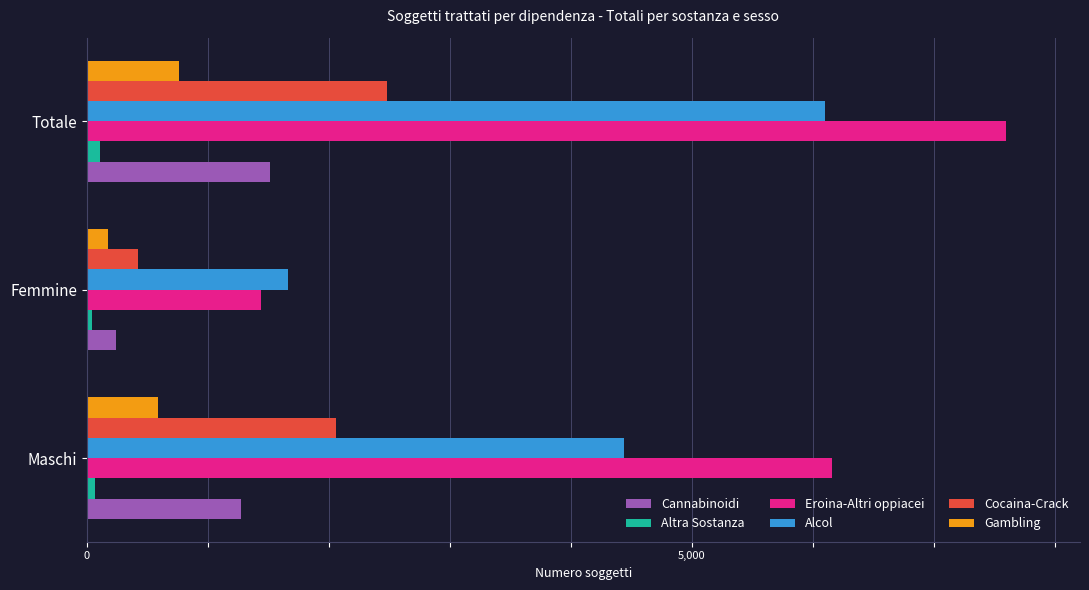

What is the maximum value shown in the chart?

7600